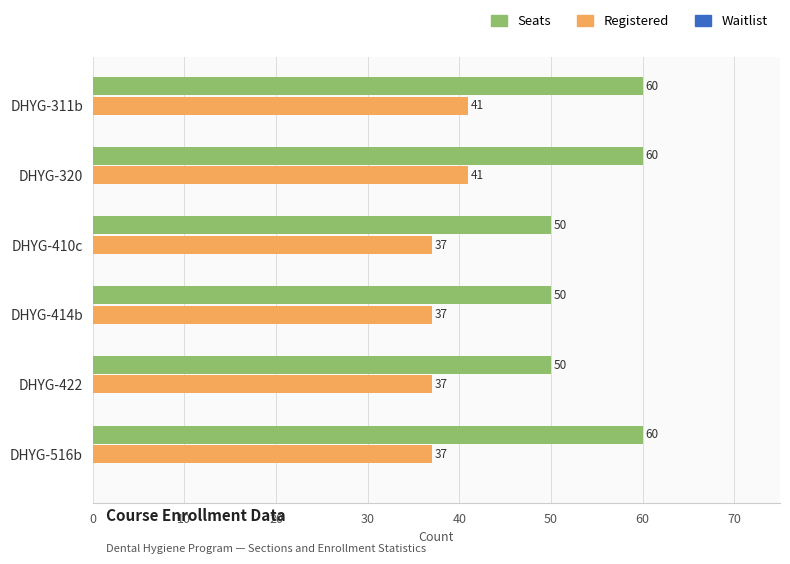

Which series has the widest spread of values?

Seats